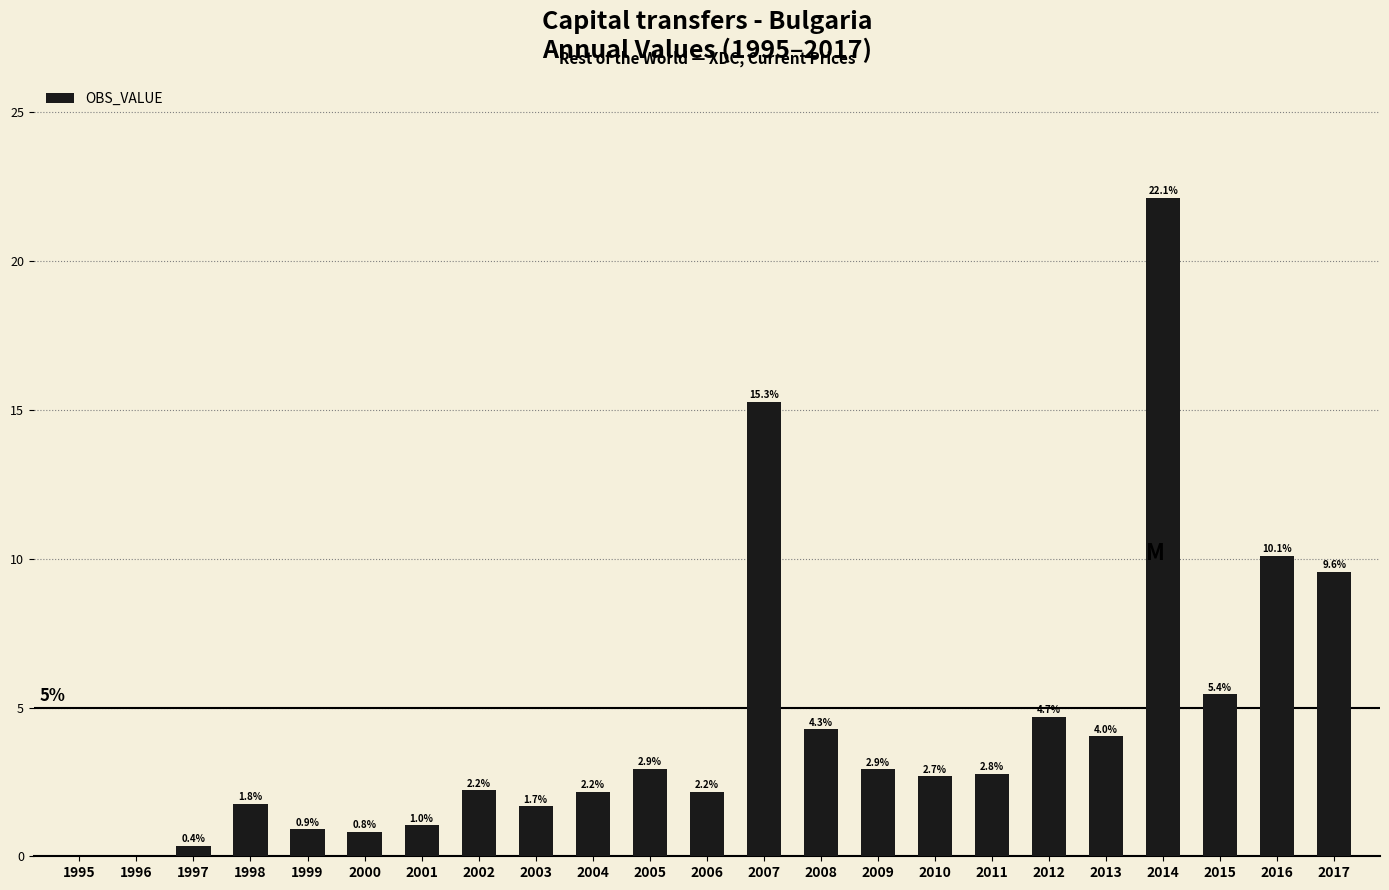

What is the change in value from 2007 to 2011?

-12.5